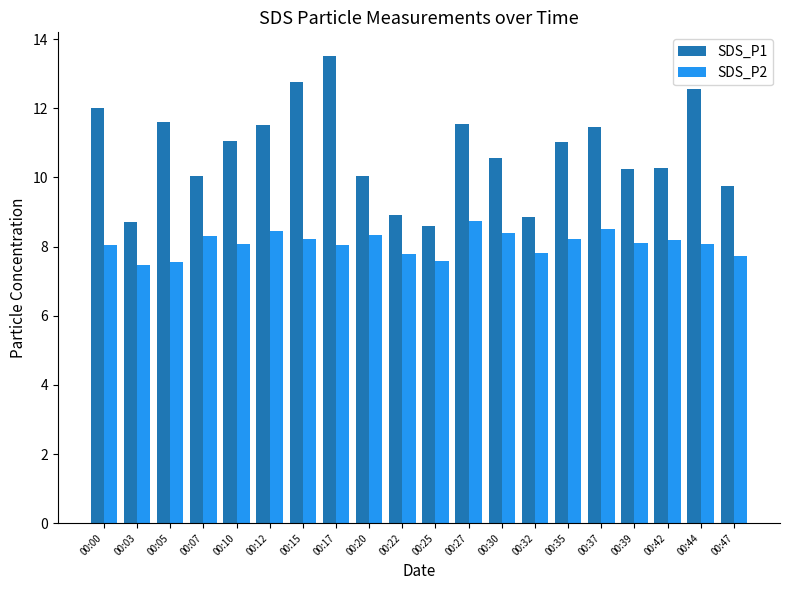

Between 00:37 and 00:42, which series saw the biggest shift?

SDS_P1